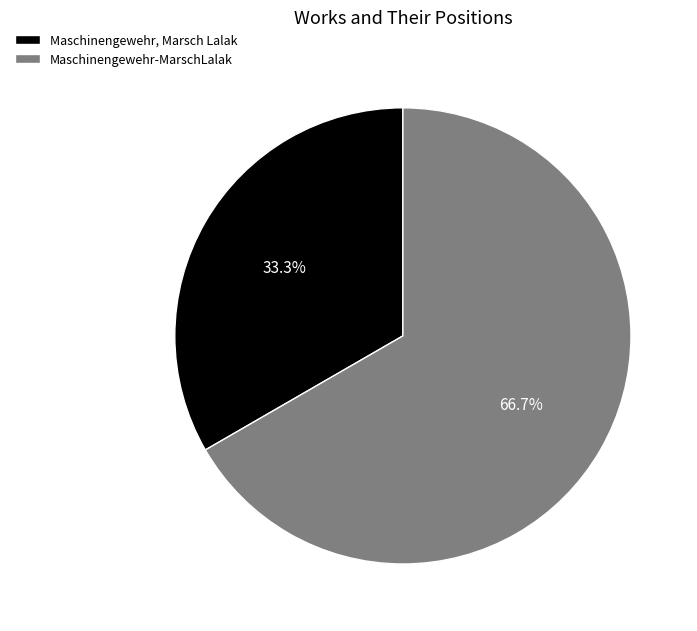

To the nearest percent, what is the average slice percentage?

50%